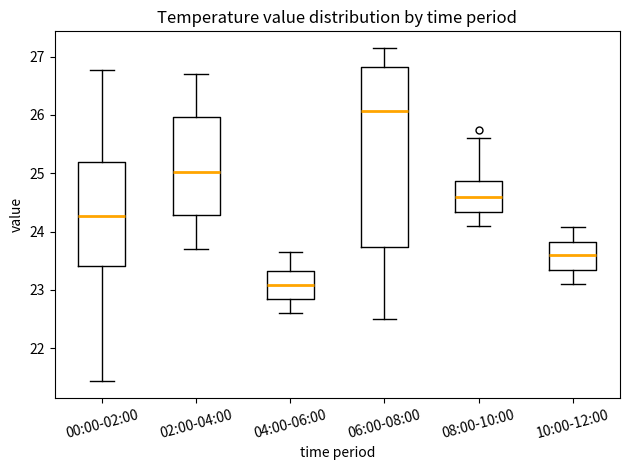

Comparing the boxes themselves (not the whiskers), which one is the tallest?

06:00-08:00